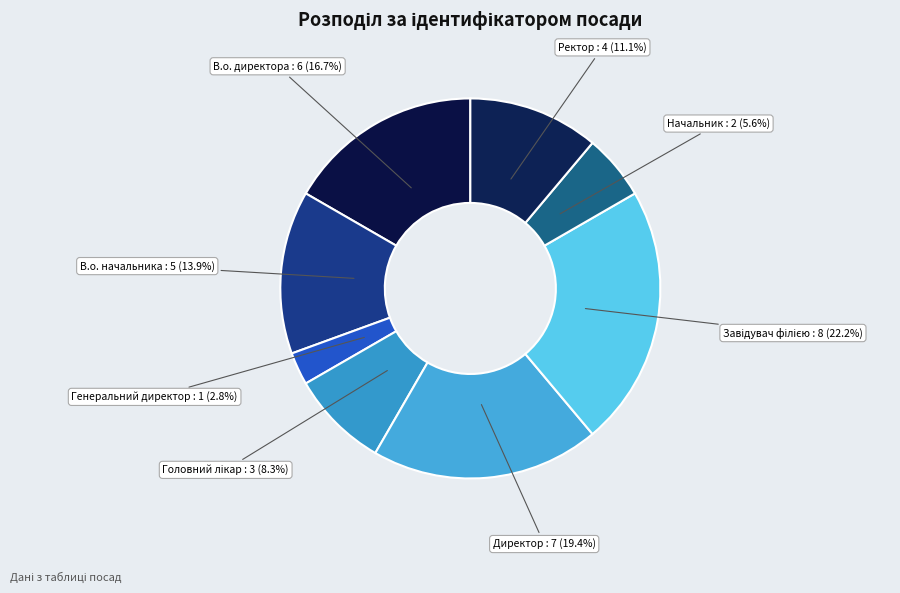

Combined, what portion of the pie is В.о. начальника and Ректор?

25.0%